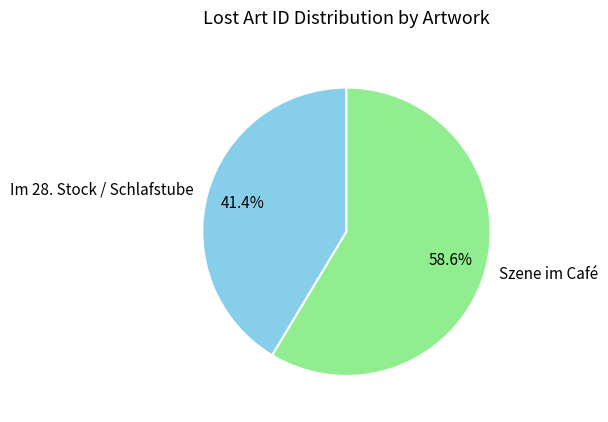

Which slice represents more than half of the pie?

Szene im Café